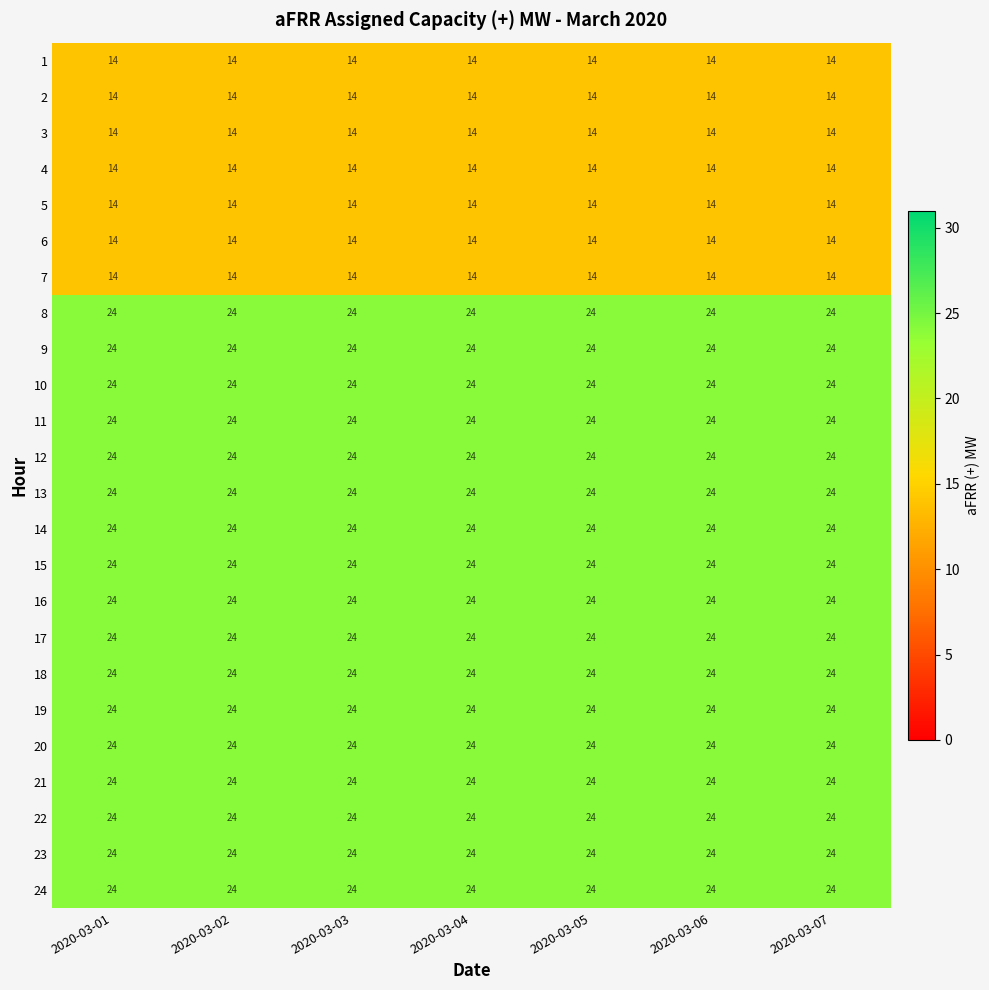

What is the smallest value displayed?

14